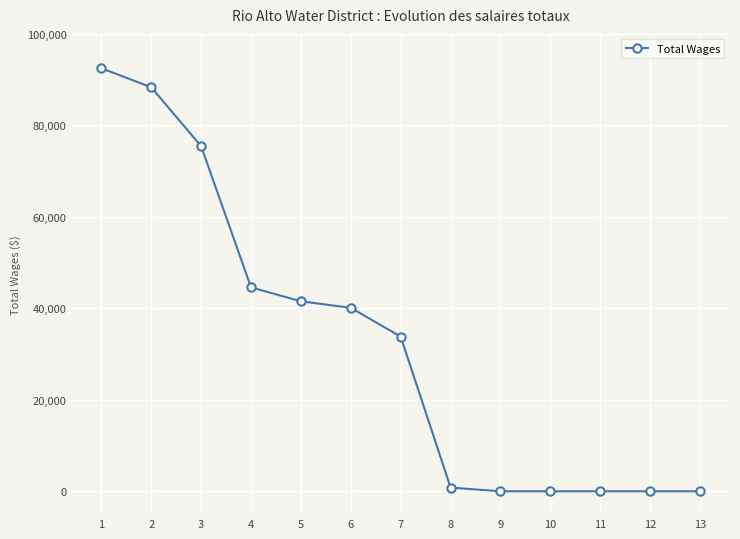

What is the value of the 2nd point from the left?

88332